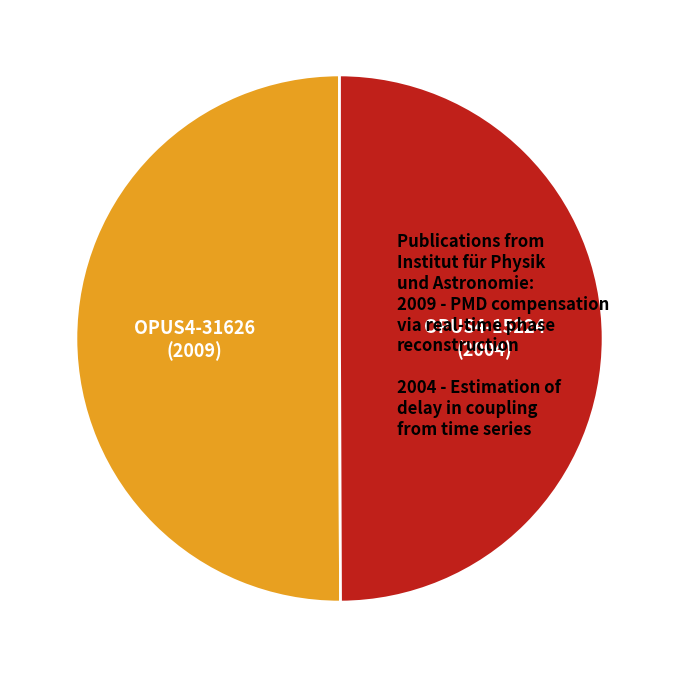

What is the ratio of the value at OPUS4-15224 to the value at OPUS4-31626?

1.0